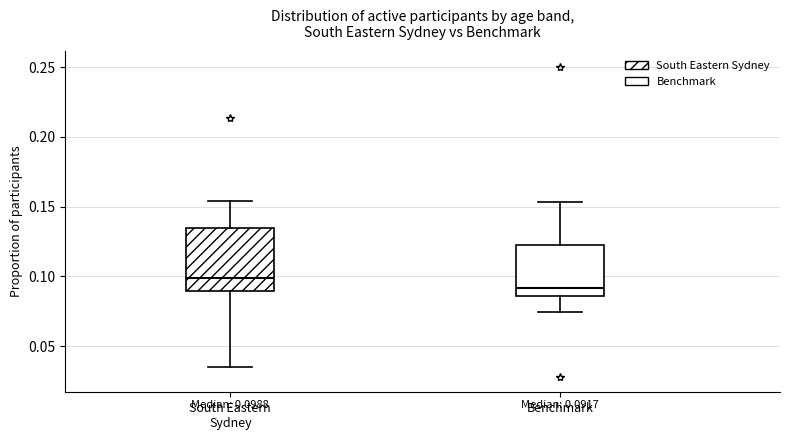

Comparing the boxes themselves (not the whiskers), which one is the tallest?

South Eastern Sydney